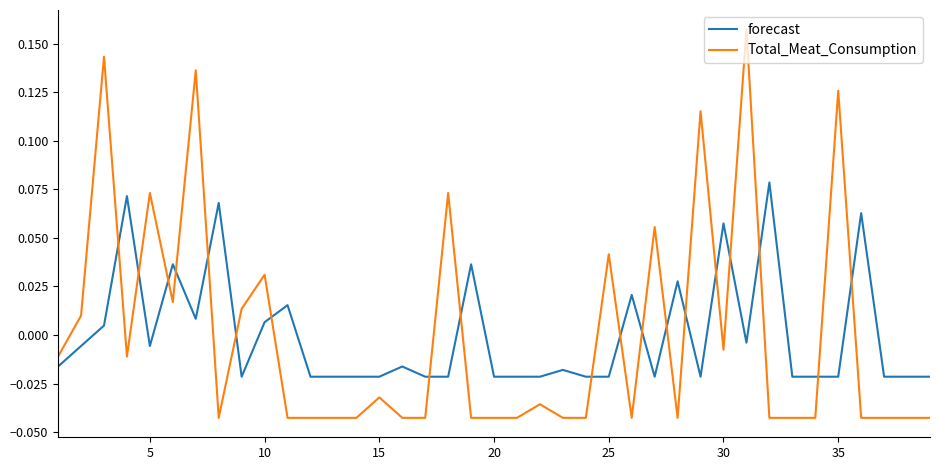

List the series in order of their peak value, highest first.

Total_Meat_Consumption, forecast